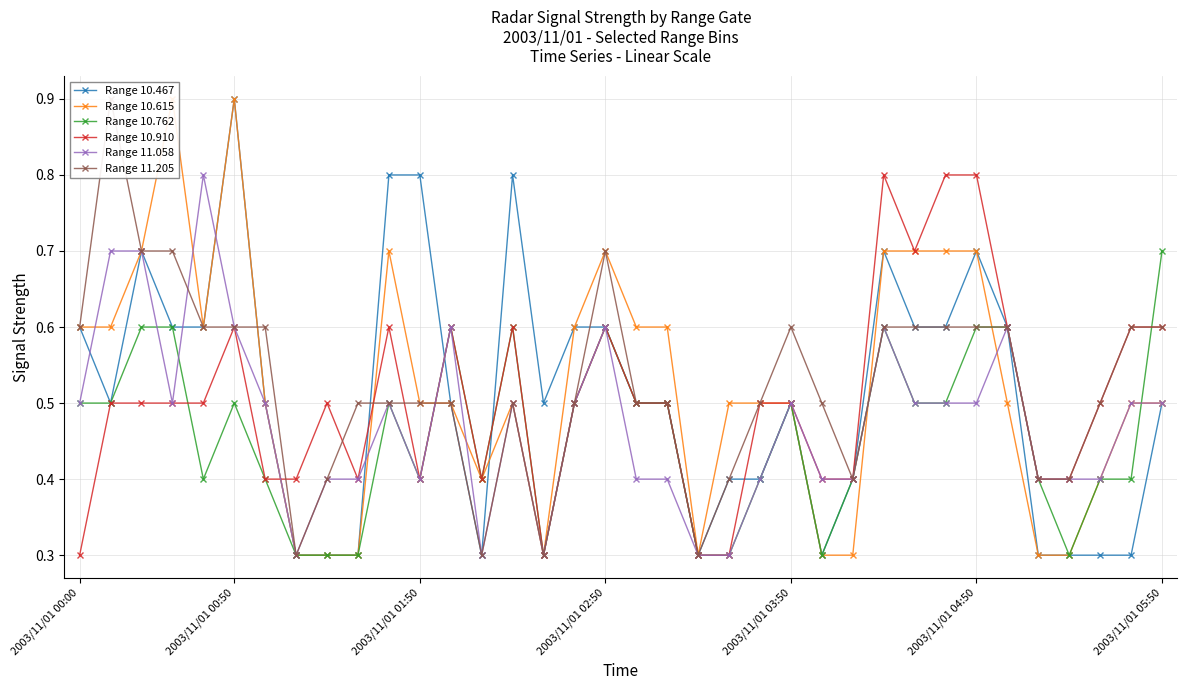

What is the minimum value for Range 10.762?

0.3